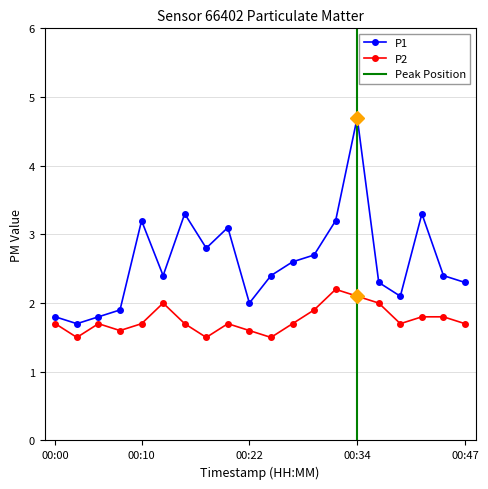

True or false: P2 has more than 2 interior local peaks.

True